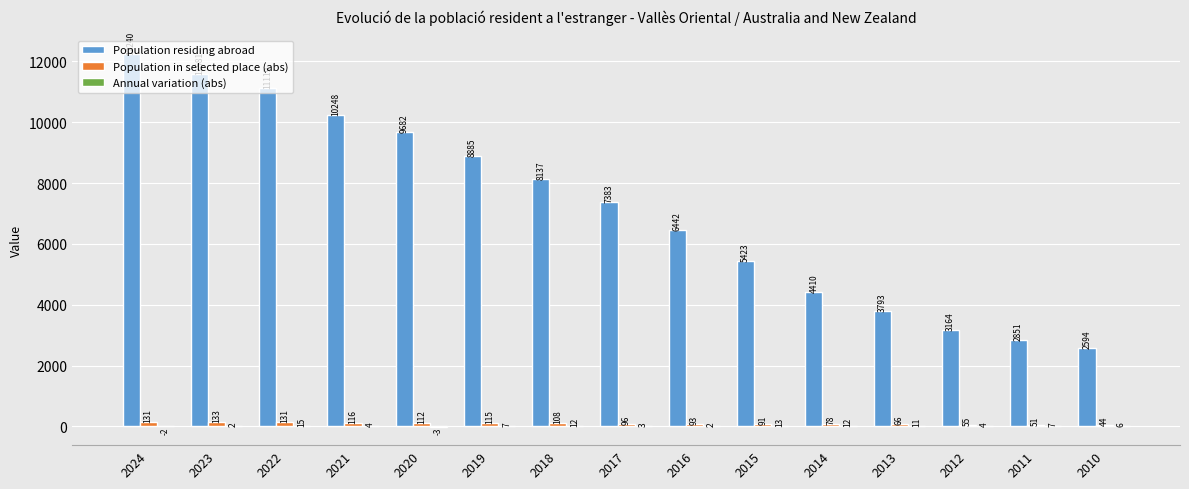

What is the total value across all series at 2017?

7482